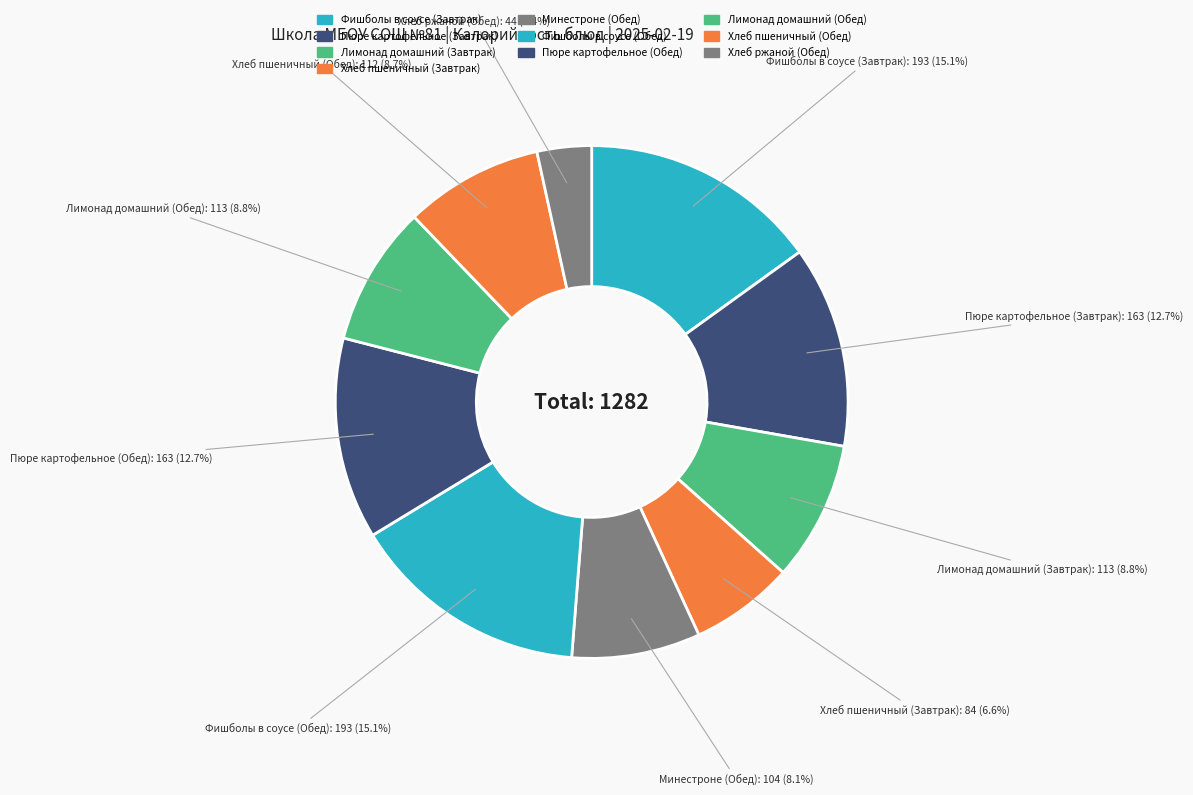

The Минестроне (Обед) slice represents 1% of the pie. True or false?

False